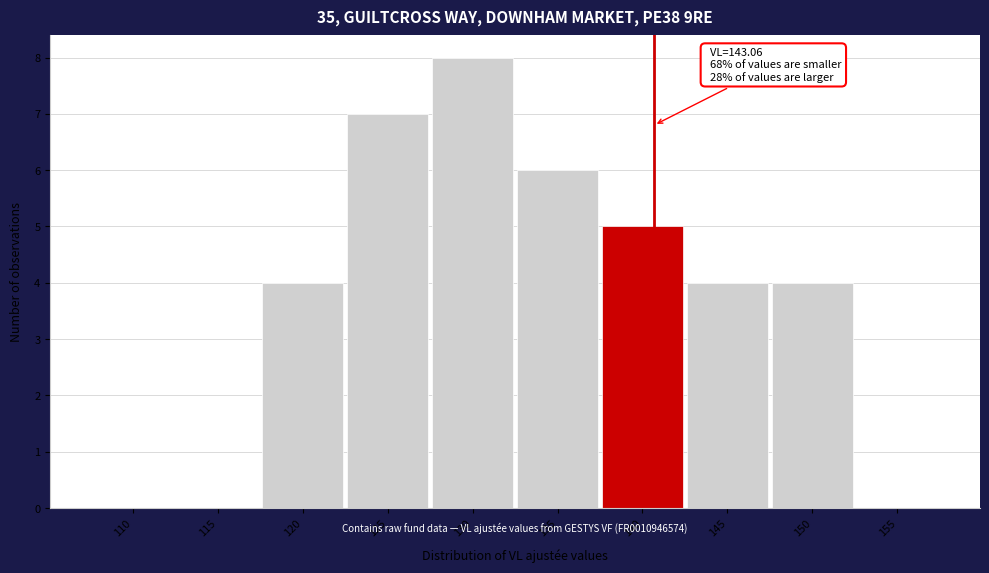

Reading left to right, list all the values displayed in this chart.

110=0	115=0	120=4	125=7	130=8	135=6	140=5	145=4	150=4	155=0